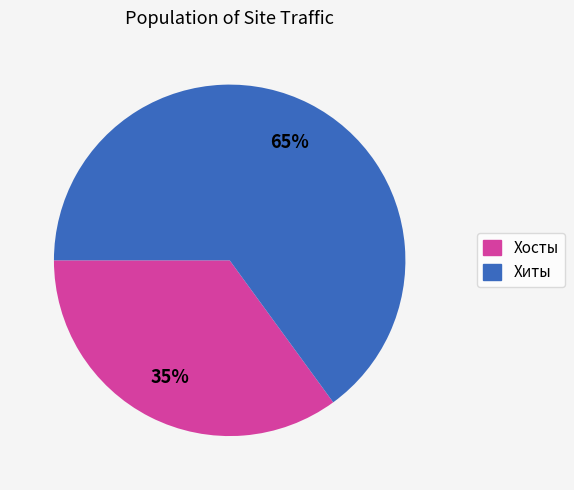

True or false: Хосты accounts for 44% of the total.

False